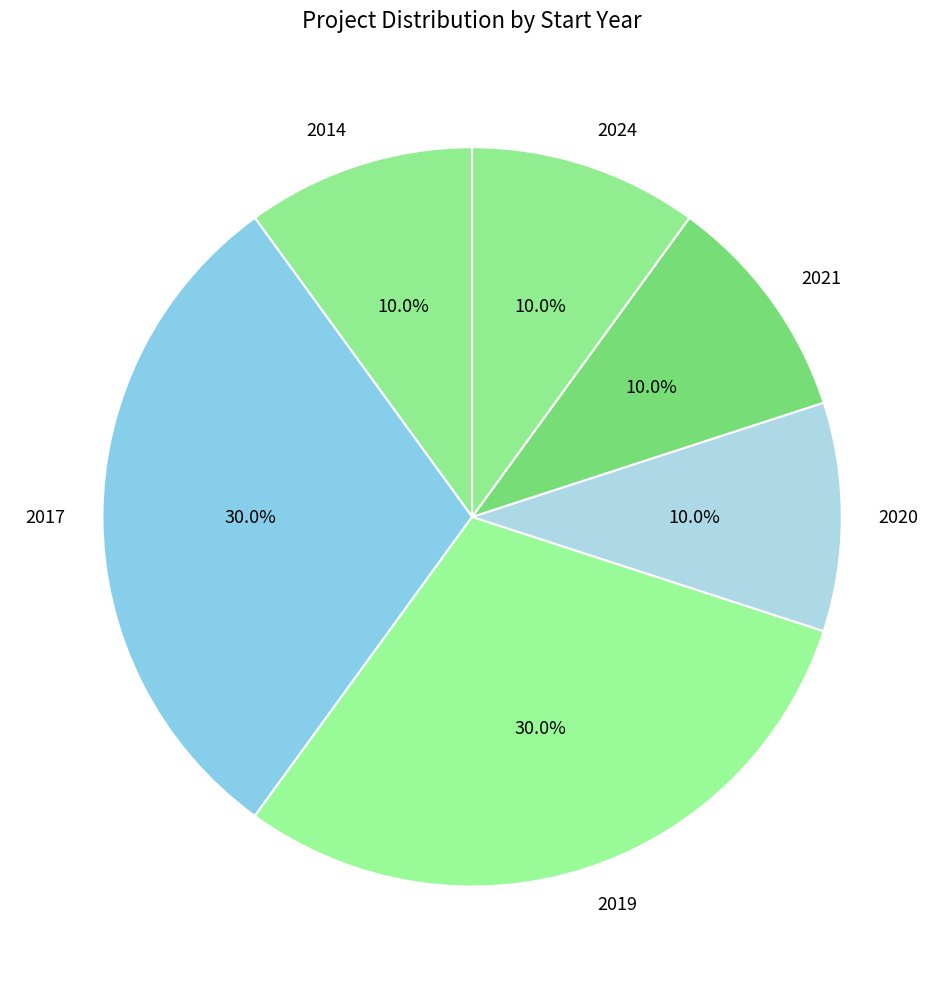

Is the sum of 2019 and 2017 greater than half?

Yes